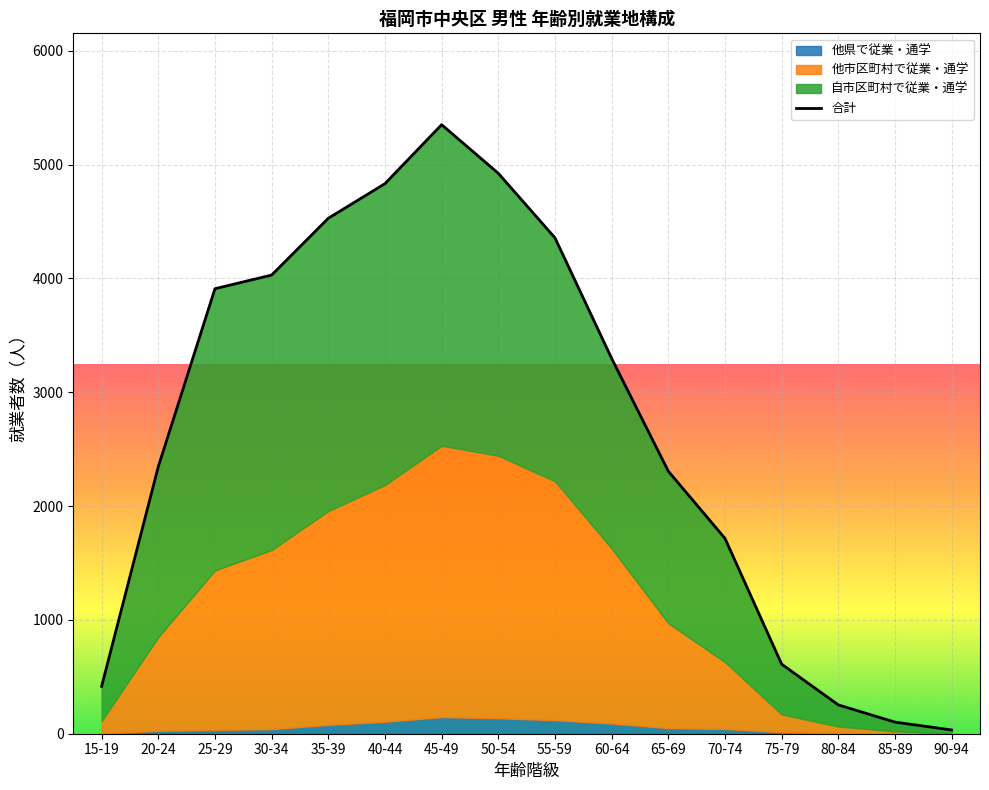

Reading left to right, what are all the values shown in this chart?

他市区町村で従業・通学: 15-19=109	20-24=824	25-29=1402	30-34=1574	35-39=1878	40-44=2080	45-49=2384	50-54=2306	55-59=2099	60-64=1537	65-69=922	70-74=587	75-79=157	80-84=57	85-89=20	90-94=3
自市区町村で従業・通学: 15-19=305	20-24=1497	25-29=2474	30-34=2415	35-39=2572	40-44=2647	45-49=2820	50-54=2481	55-59=2138	60-64=1670	65-69=1335	70-74=1087	75-79=441	80-84=190	85-89=81	90-94=30
他県で従業・通学: 15-19=2	20-24=25	25-29=33	30-34=40	35-39=78	40-44=105	45-49=146	50-54=136	55-59=119	60-64=90	65-69=49	70-74=42	75-79=13	80-84=6	85-89=1	90-94=0